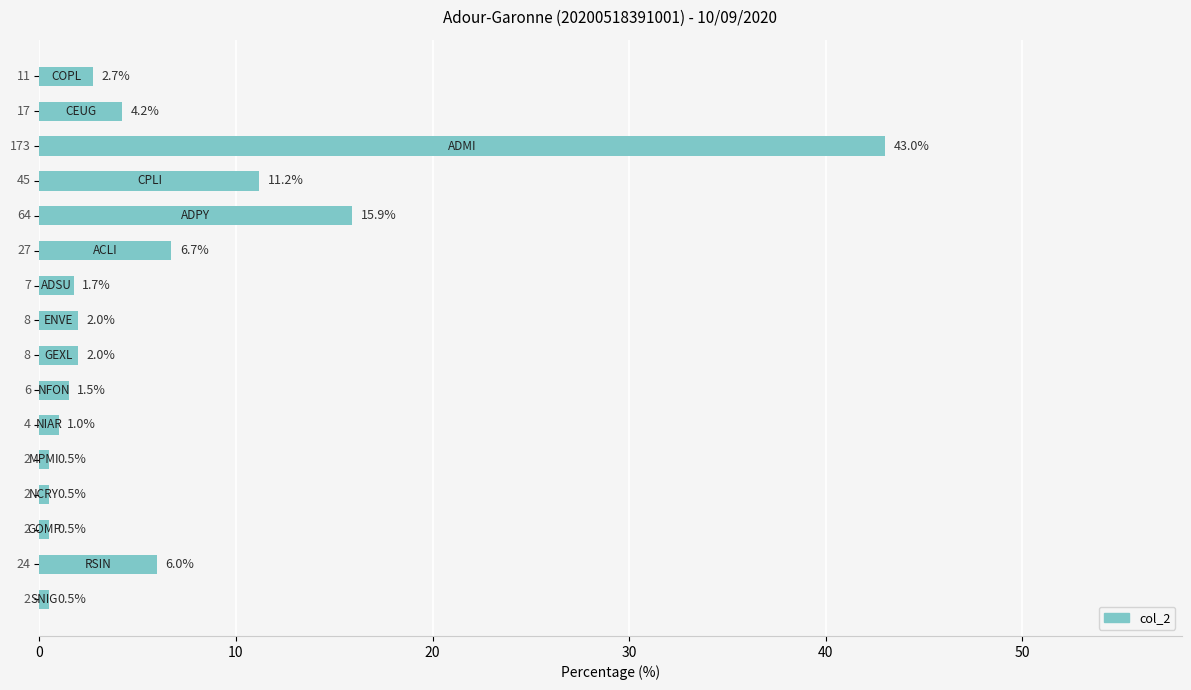

What is the value of the 4th bar from the top?

11.2